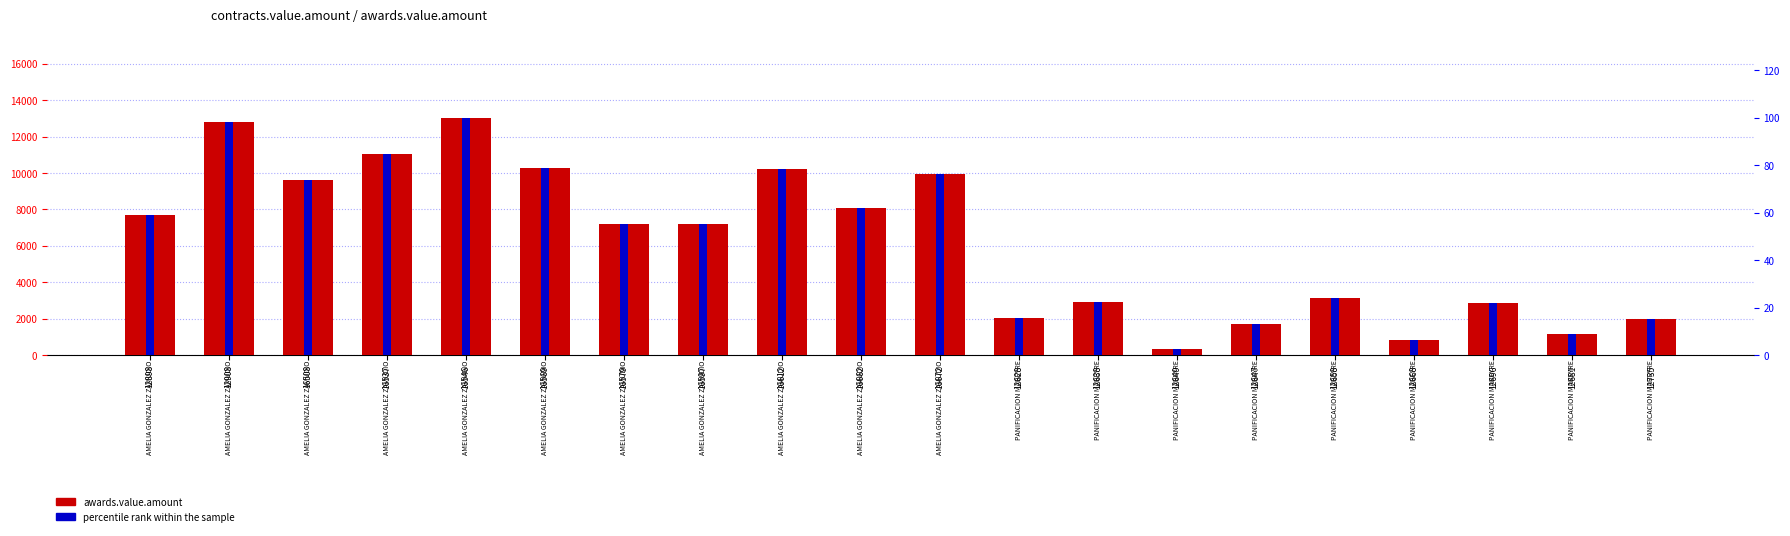

Is the value of percentile rank within the sample at 12681 greater than the value of awards.value.amount at 12649?

No